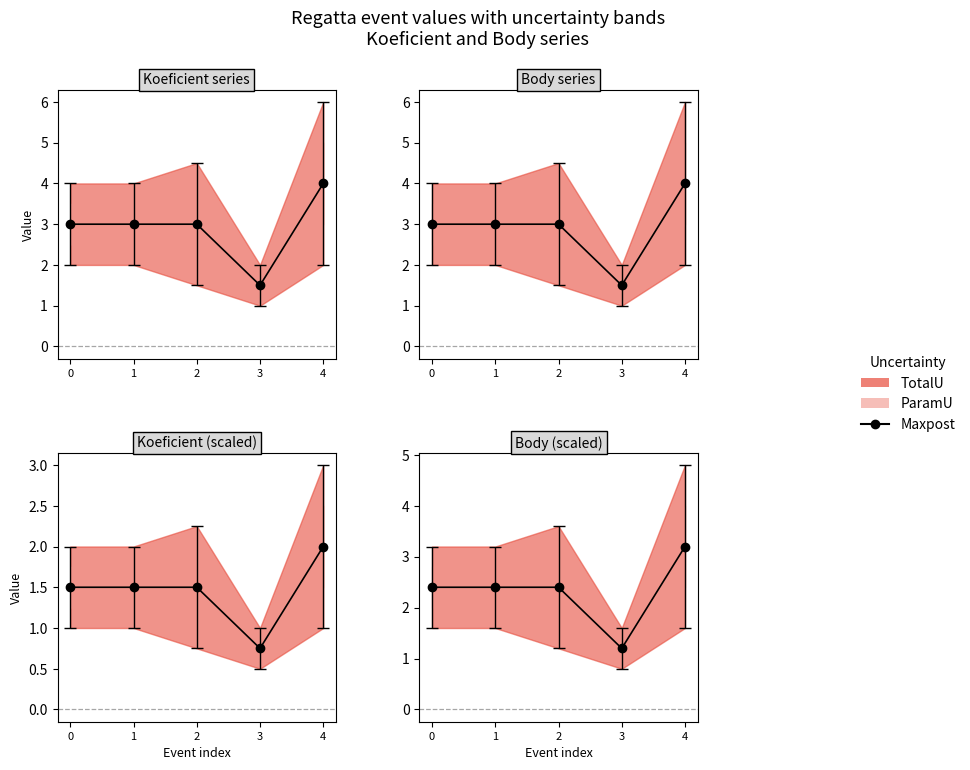

The chart shows a value of 0.5 at 2. True or false?

False